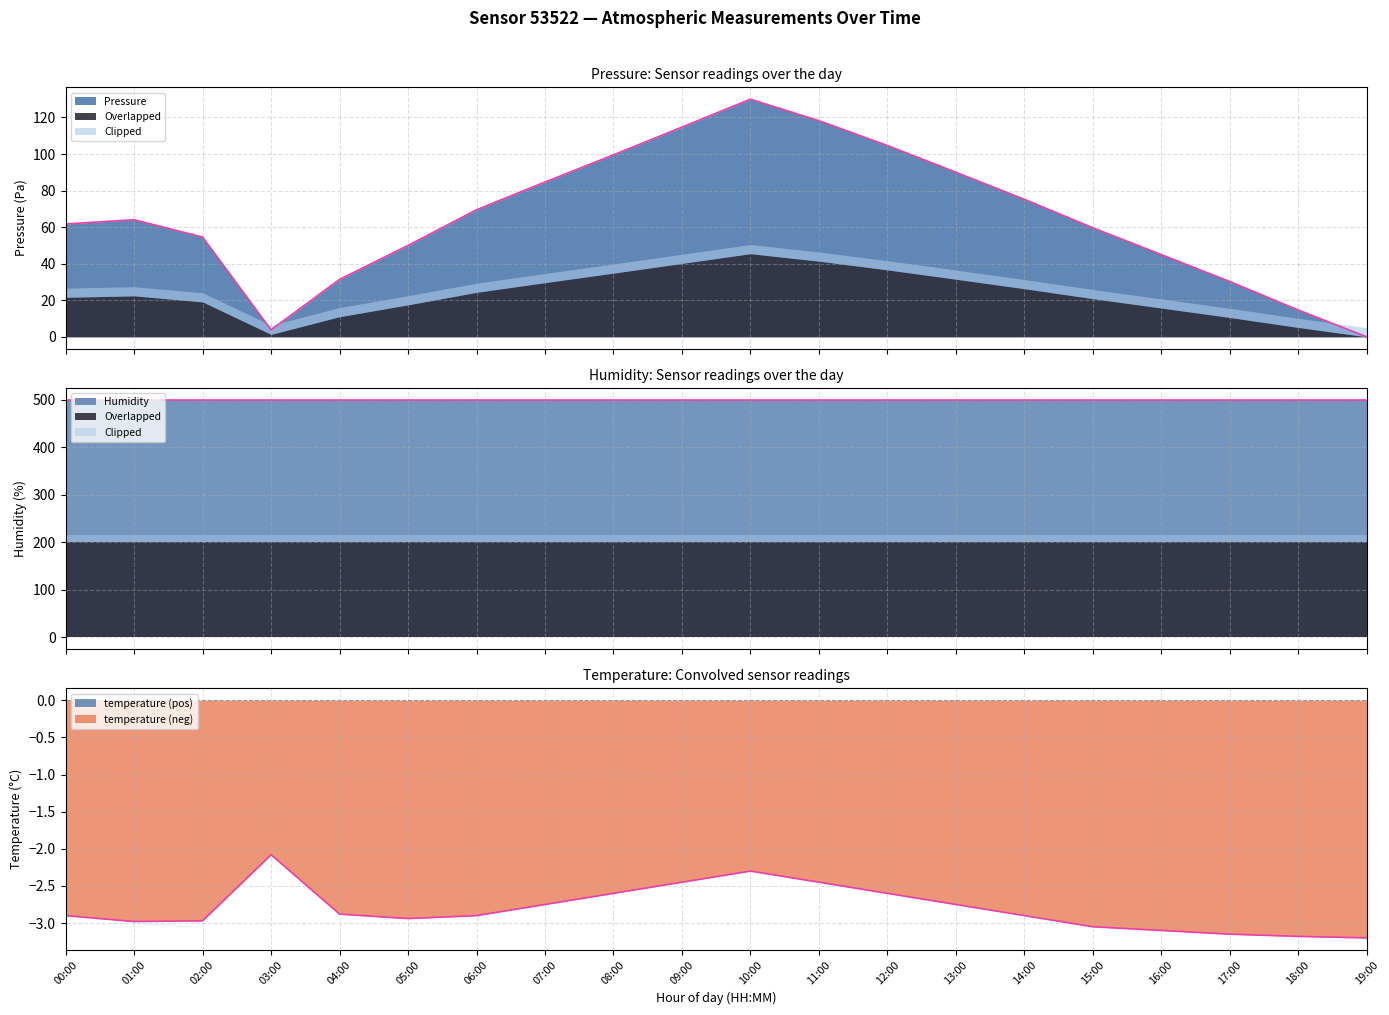

What is the average value of the temperature series?

-2.8